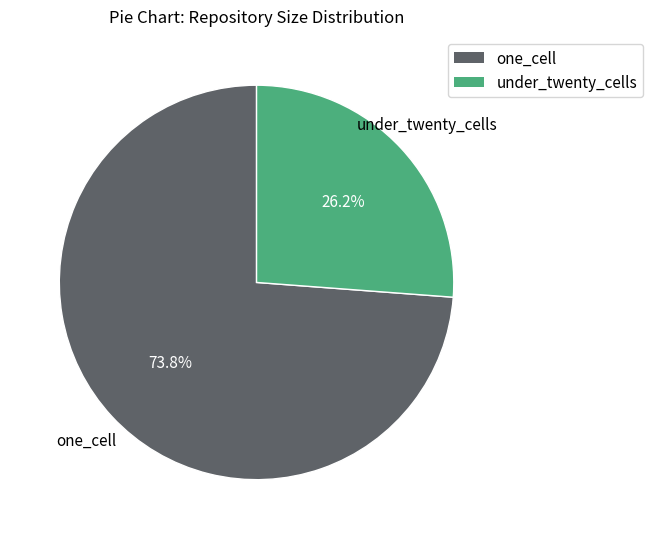

Is there any slice that represents more than half of the pie?

Yes